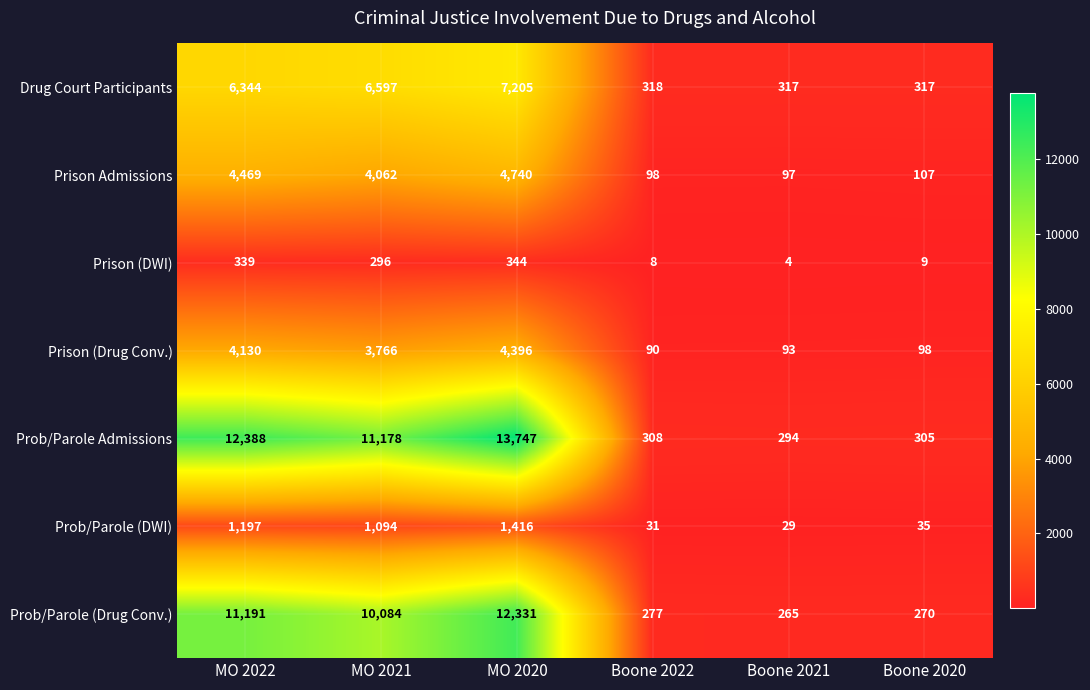

Which series changed the most between MO 2021 and Boone 2020?

Prob/Parole Admissions